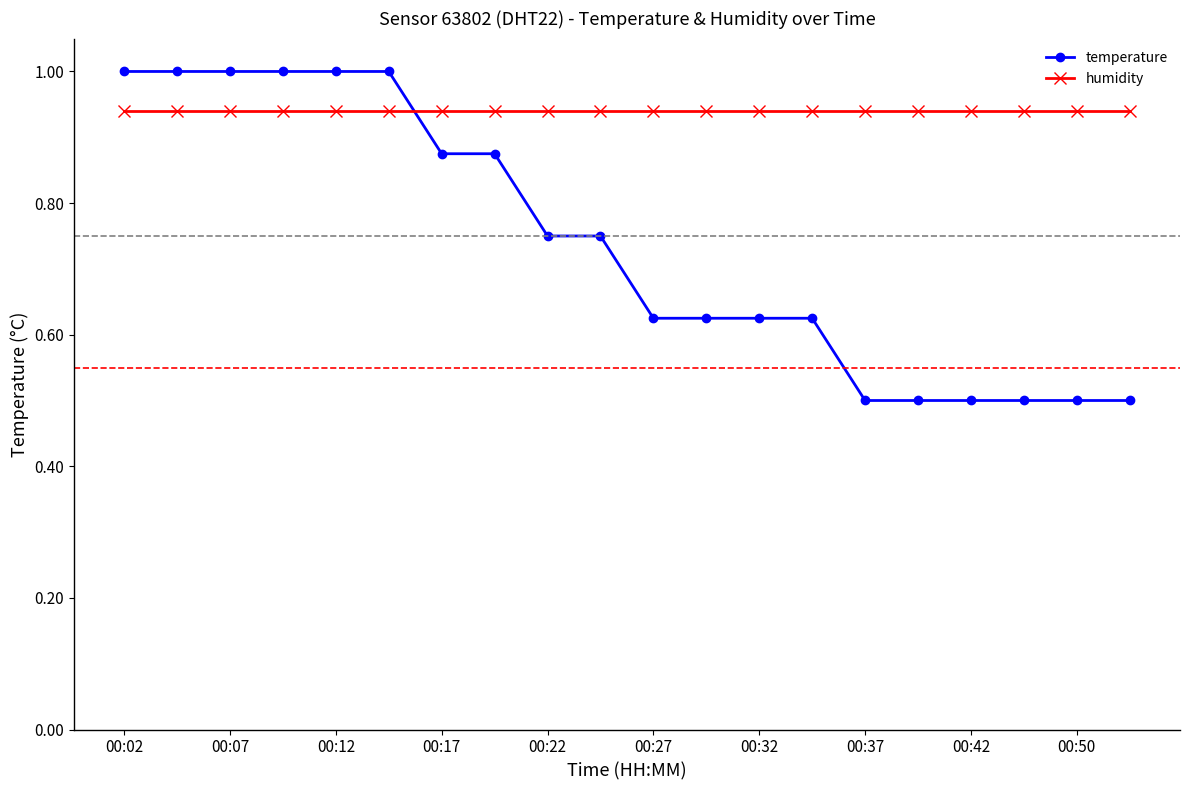

After their last crossing, which series has the higher values: temperature or humidity?

humidity